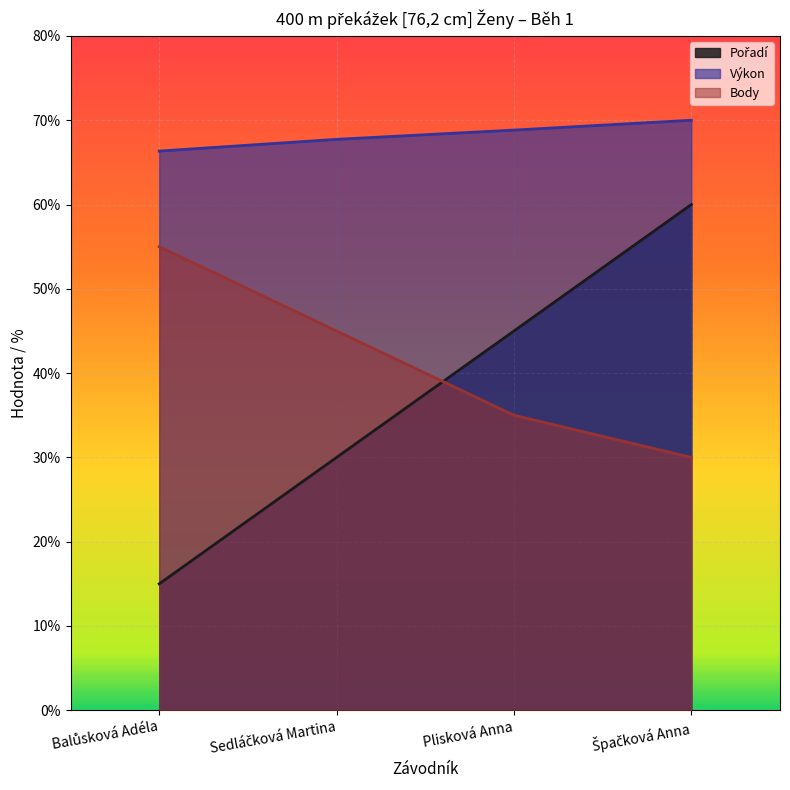

Count the number of data series in this chart.

3